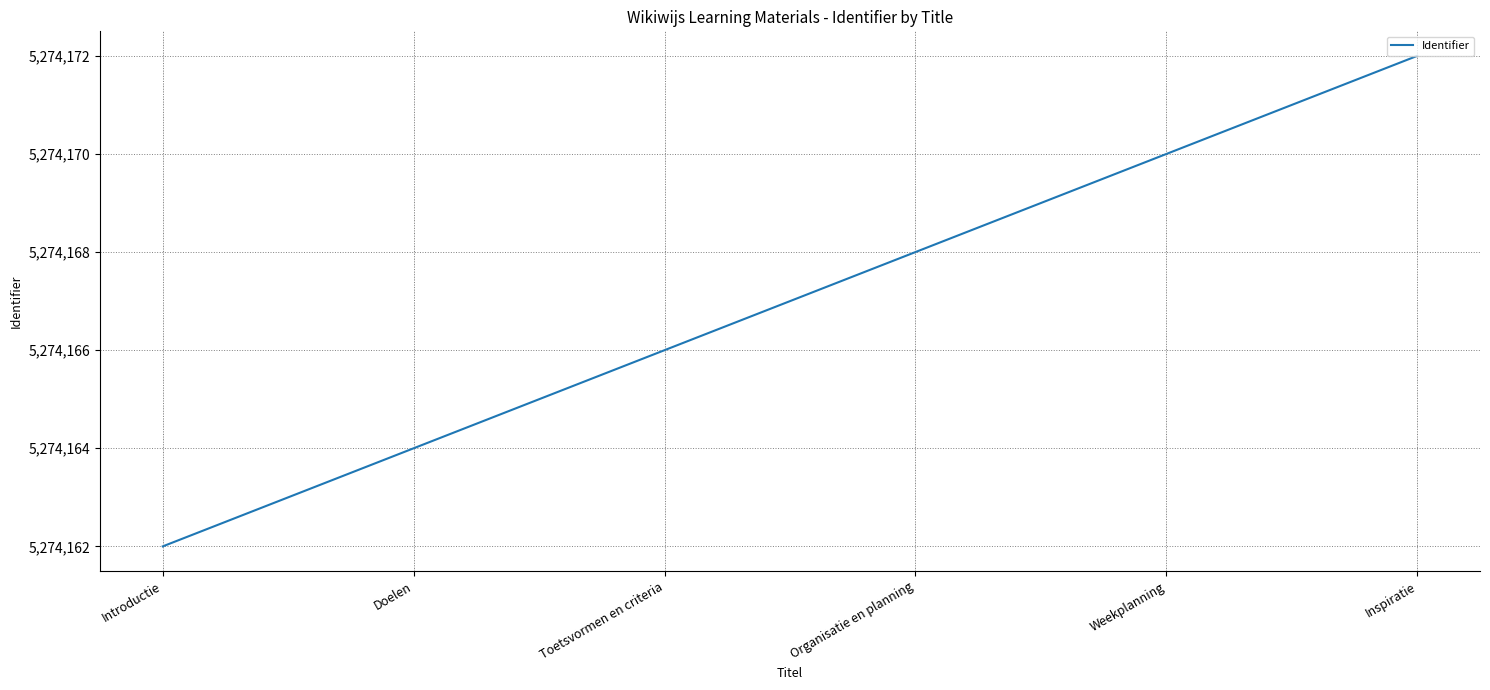

List the labels in order of value, largest first.

Inspiratie, Weekplanning, Organisatie en planning, Toetsvormen en criteria, Doelen, Introductie